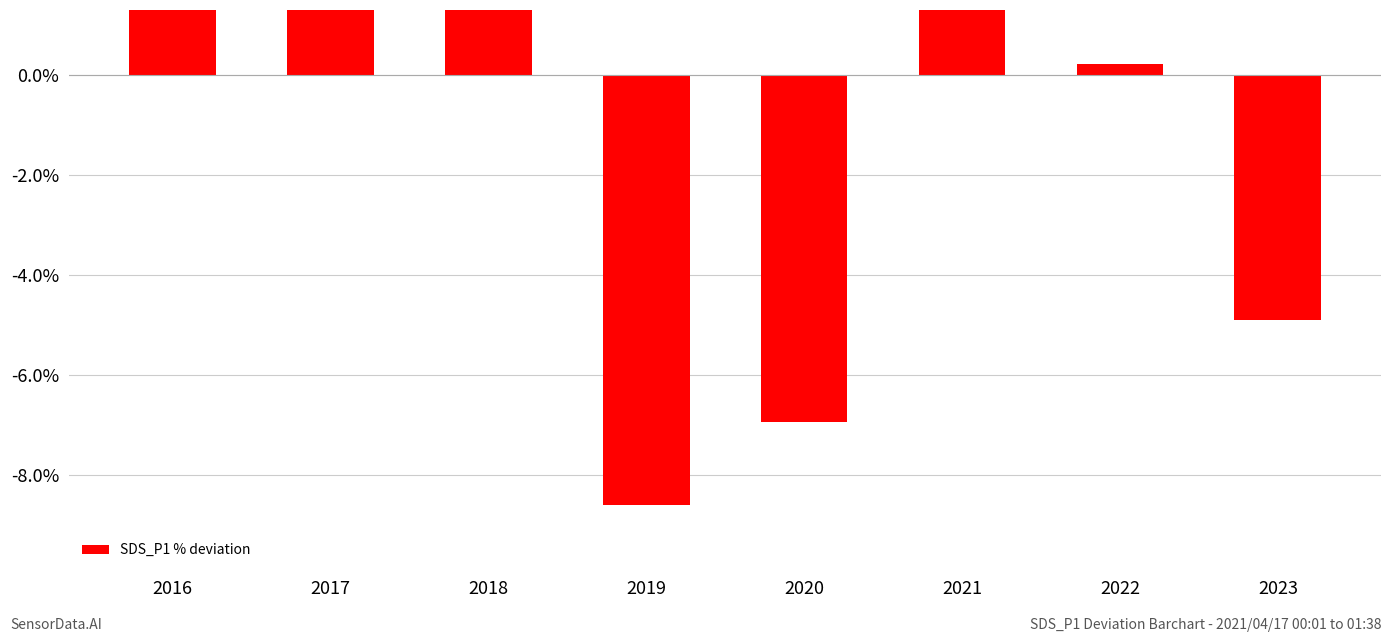

Where does the data first go above 1?

2016